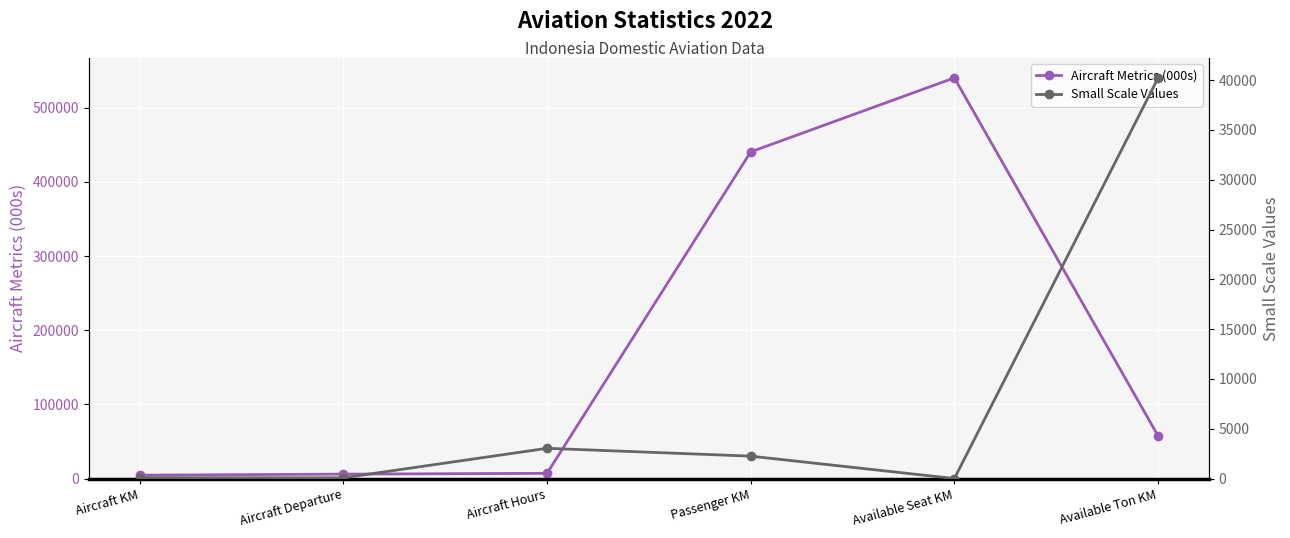

True or false: Small Scale Values and Aircraft Metrics (000s) intersect in this chart.

False